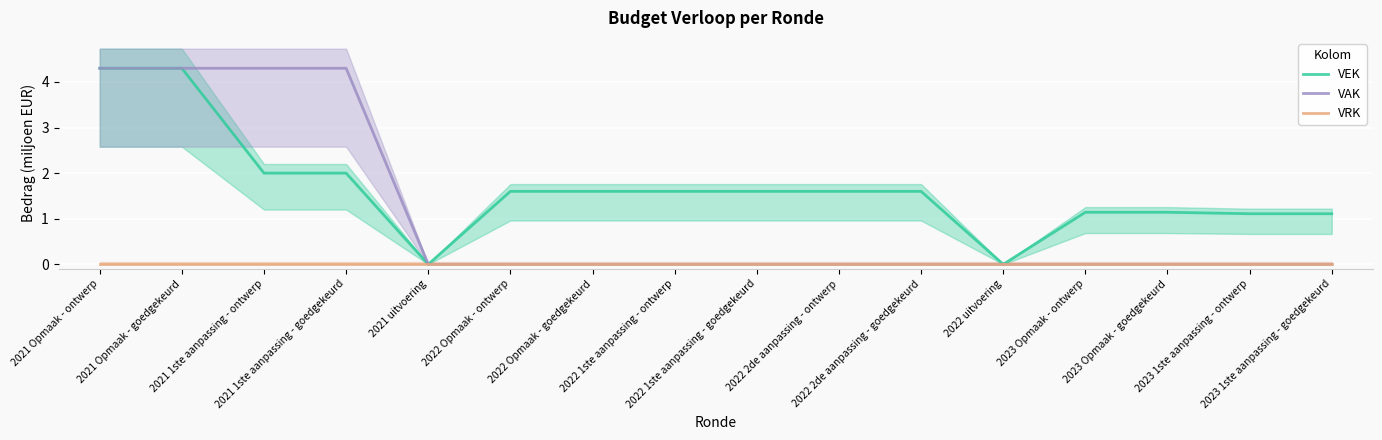

Reading left to right, transcribe all the data shown in this chart.

VEK: 2021 Opmaak - ontwerp=4.3	2021 Opmaak - goedgekeurd=4.3	2021 1ste aanpassing - ontwerp=2.0	2021 1ste aanpassing - goedgekeurd=2.0	2021 uitvoering=0.0	2022 Opmaak - ontwerp=1.6	2022 Opmaak - goedgekeurd=1.6	2022 1ste aanpassing - ontwerp=1.6	2022 1ste aanpassing - goedgekeurd=1.6	2022 2de aanpassing - ontwerp=1.6	2022 2de aanpassing - goedgekeurd=1.6	2022 uitvoering=0.0	2023 Opmaak - ontwerp=1.1	2023 Opmaak - goedgekeurd=1.1	2023 1ste aanpassing - ontwerp=1.1	2023 1ste aanpassing - goedgekeurd=1.1
VAK: 2021 Opmaak - ontwerp=4.3	2021 Opmaak - goedgekeurd=4.3	2021 1ste aanpassing - ontwerp=4.3	2021 1ste aanpassing - goedgekeurd=4.3	2021 uitvoering=0.0	2022 Opmaak - ontwerp=0.0	2022 Opmaak - goedgekeurd=0.0	2022 1ste aanpassing - ontwerp=0.0	2022 1ste aanpassing - goedgekeurd=0.0	2022 2de aanpassing - ontwerp=0.0	2022 2de aanpassing - goedgekeurd=0.0	2022 uitvoering=0.0	2023 Opmaak - ontwerp=0.0	2023 Opmaak - goedgekeurd=0.0	2023 1ste aanpassing - ontwerp=0.0	2023 1ste aanpassing - goedgekeurd=0.0
VRK: 2021 Opmaak - ontwerp=0.0	2021 Opmaak - goedgekeurd=0.0	2021 1ste aanpassing - ontwerp=0.0	2021 1ste aanpassing - goedgekeurd=0.0	2021 uitvoering=0.0	2022 Opmaak - ontwerp=0.0	2022 Opmaak - goedgekeurd=0.0	2022 1ste aanpassing - ontwerp=0.0	2022 1ste aanpassing - goedgekeurd=0.0	2022 2de aanpassing - ontwerp=0.0	2022 2de aanpassing - goedgekeurd=0.0	2022 uitvoering=0.0	2023 Opmaak - ontwerp=0.0	2023 Opmaak - goedgekeurd=0.0	2023 1ste aanpassing - ontwerp=0.0	2023 1ste aanpassing - goedgekeurd=0.0